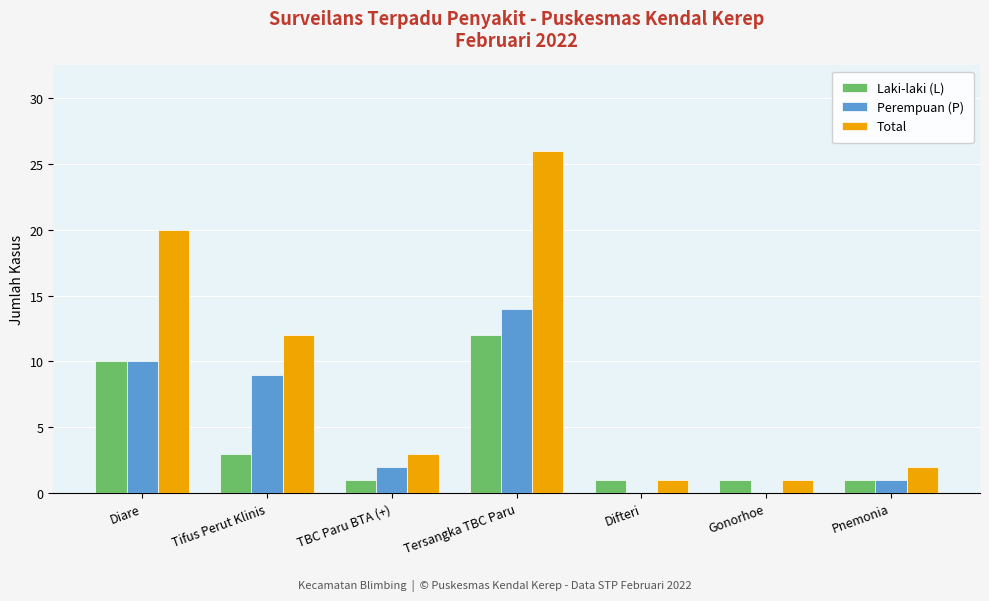

What is the approximate value of Total at TBC Paru BTA (+)?

3